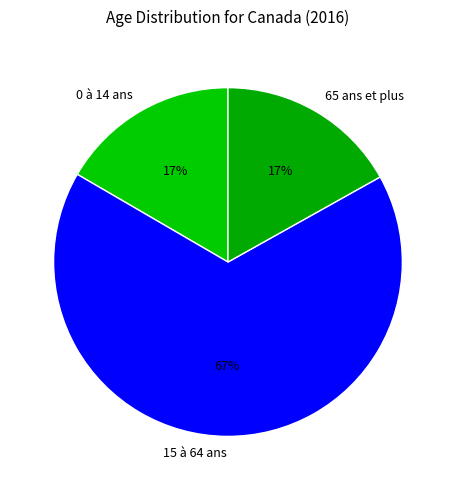

Count the number of slices in the pie.

3